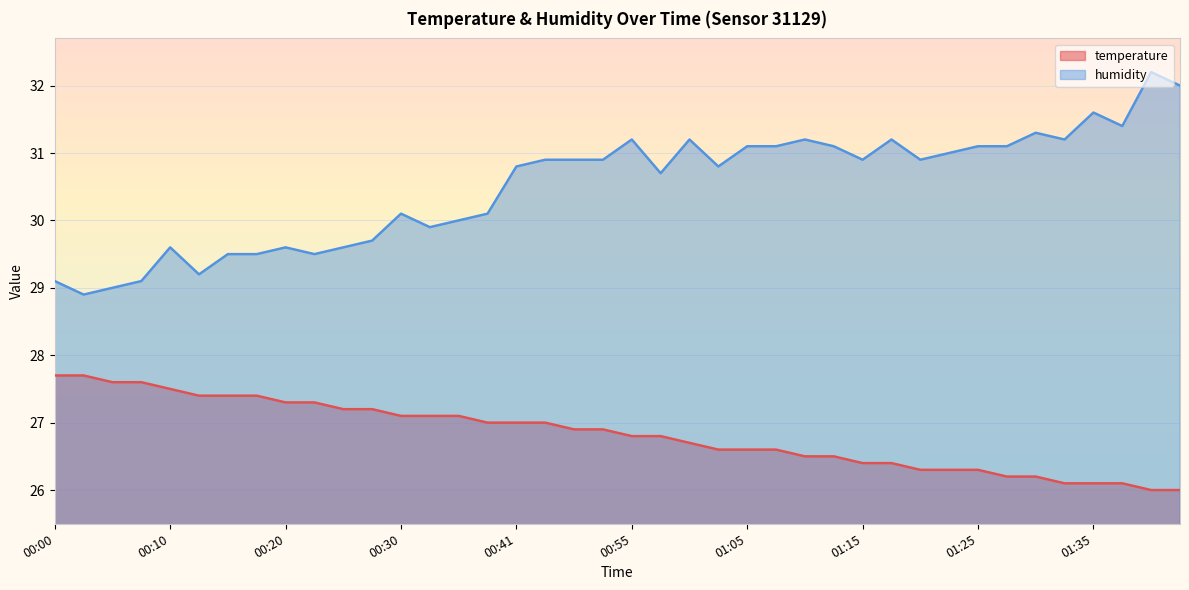

Where is humidity nearest to the value 30?

00:35